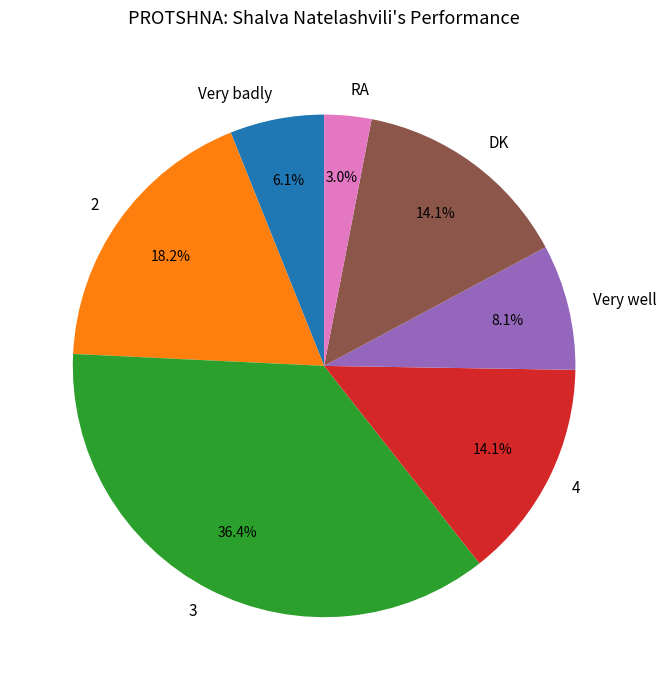

How many slices are in this pie chart?

7